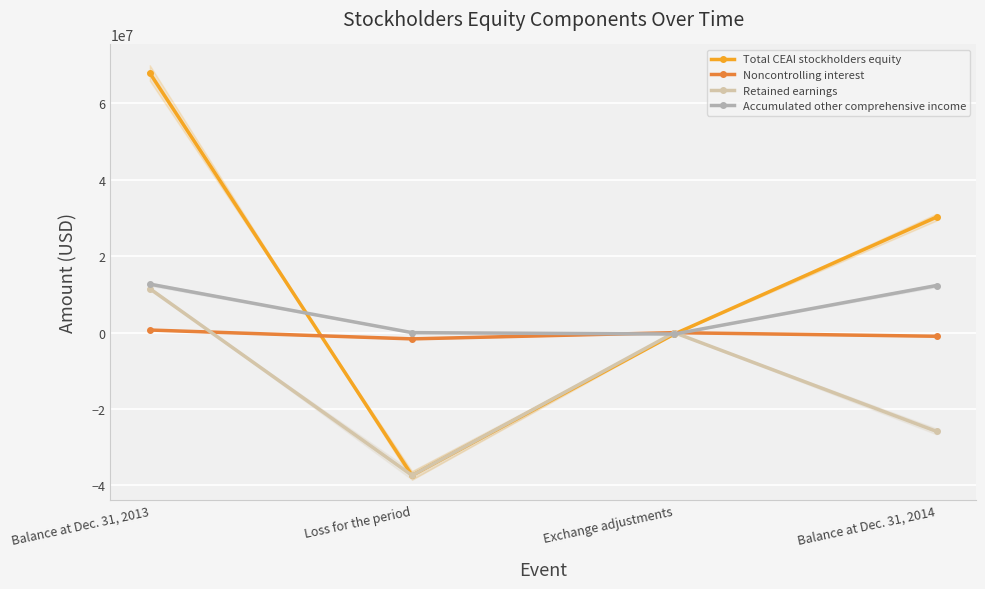

Read the Noncontrolling interest value at Balance at Dec. 31, 2013, to the nearest 100.

687200